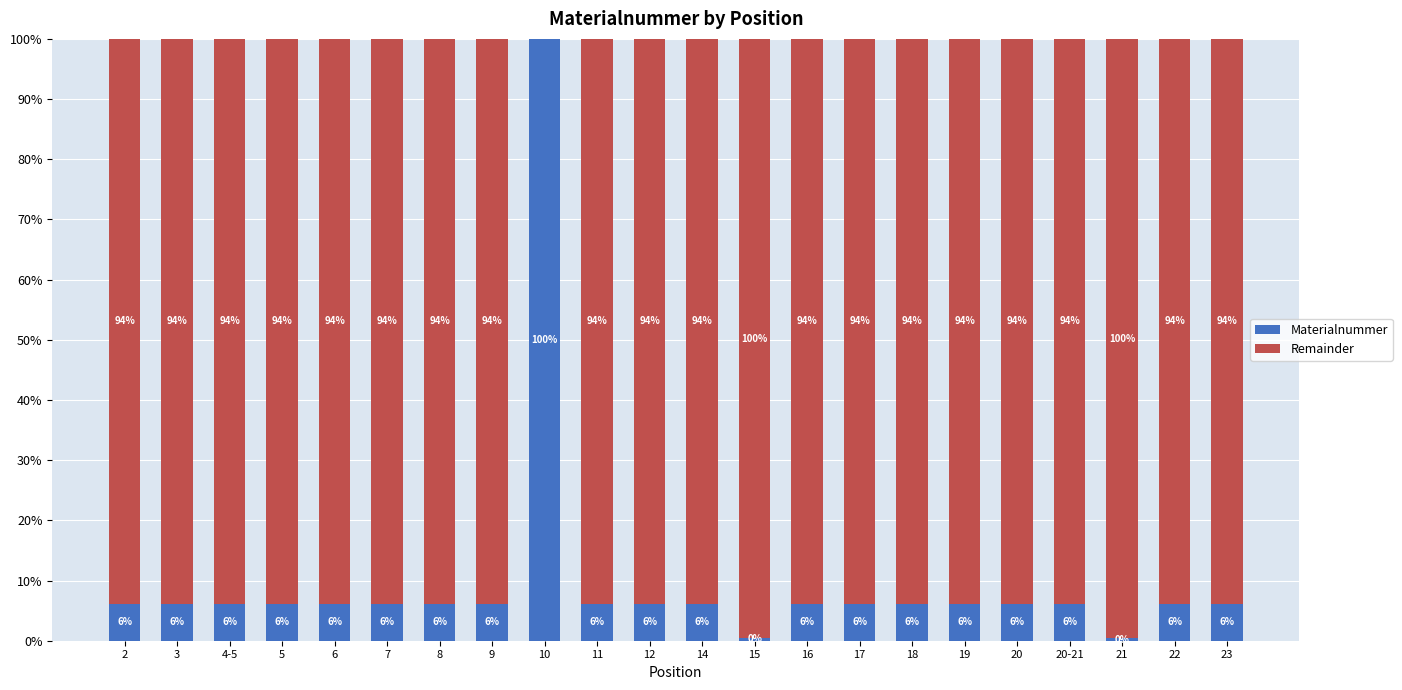

What value does the Materialnummer series have at 6?

6.1